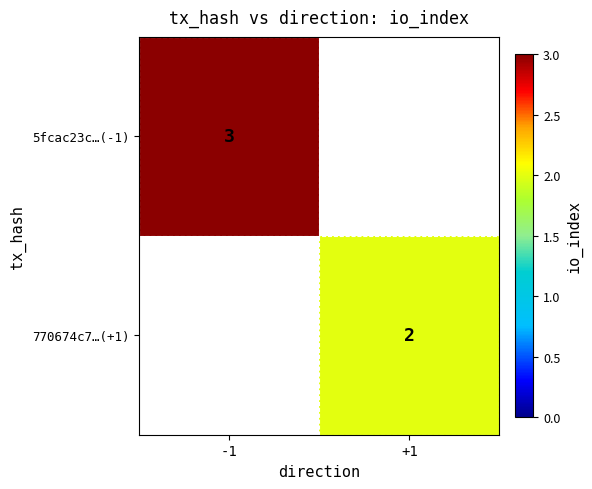

The 5fcac23c…(-1) series shows 3 at -1. True or false?

True